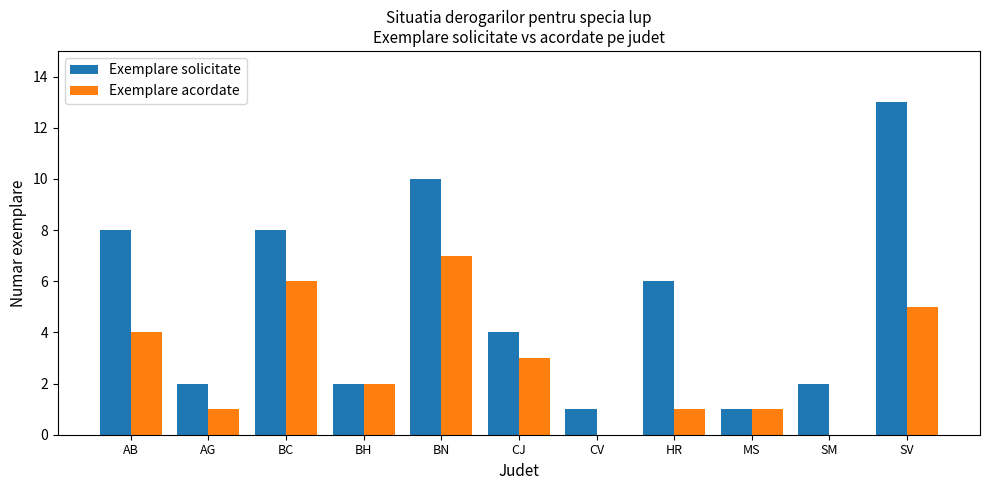

What are all the series names shown in the legend?

Exemplare solicitate, Exemplare acordate